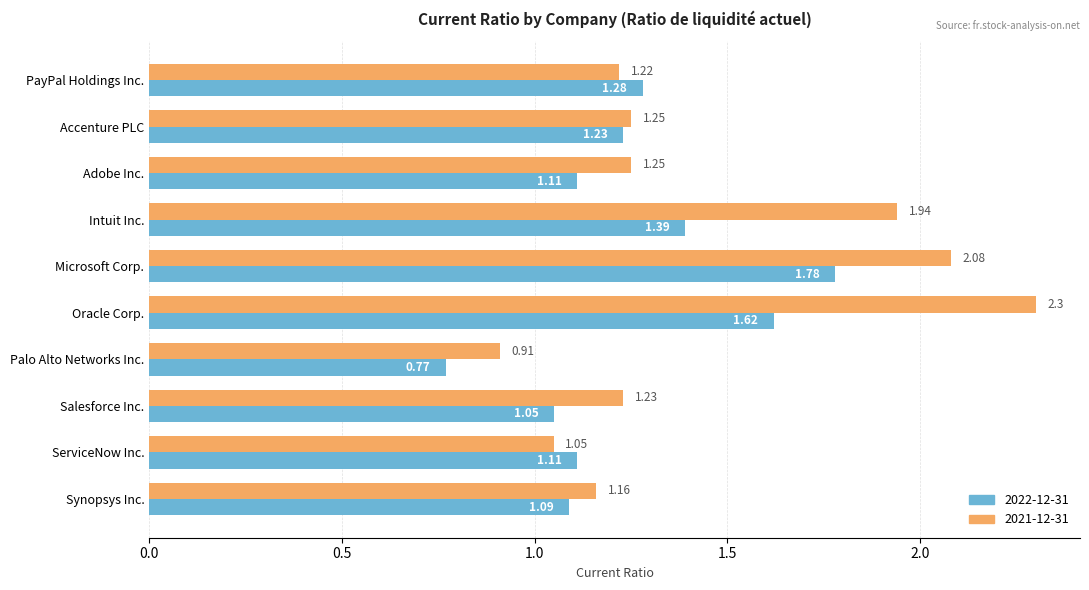

Which series has the widest spread of values?

2021-12-31